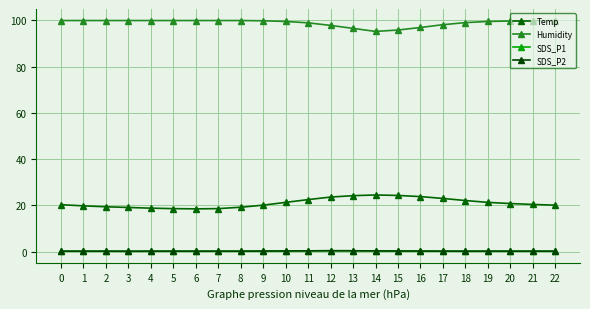

Reading left to right, what are all the values shown in this chart?

Temp: 0=20.3	1=19.8	2=19.4	3=19.1	4=18.8	5=18.6	6=18.5	7=18.6	8=19.2	9=20.1	10=21.3	11=22.5	12=23.6	13=24.2	14=24.5	15=24.3	16=23.8	17=23.0	18=22.1	19=21.3	20=20.8	21=20.4	22=20.1
Humidity: 0=99.9	1=99.9	2=99.9	3=99.9	4=99.9	5=99.9	6=99.9	7=99.9	8=99.9	9=99.8	10=99.5	11=98.9	12=97.8	13=96.5	14=95.2	15=95.8	16=96.9	17=98.1	18=99.0	19=99.5	20=99.7	21=99.8	22=99.9
SDS_P1: 0=0.2	1=0.2	2=0.2	3=0.2	4=0.2	5=0.2	6=0.2	7=0.2	8=0.2	9=0.2	10=0.3	11=0.3	12=0.4	13=0.4	14=0.3	15=0.3	16=0.2	17=0.2	18=0.2	19=0.2	20=0.2	21=0.2	22=0.2
SDS_P2: 0=0.2	1=0.2	2=0.2	3=0.2	4=0.2	5=0.2	6=0.2	7=0.2	8=0.2	9=0.2	10=0.3	11=0.3	12=0.4	13=0.4	14=0.3	15=0.3	16=0.2	17=0.2	18=0.2	19=0.2	20=0.2	21=0.2	22=0.2